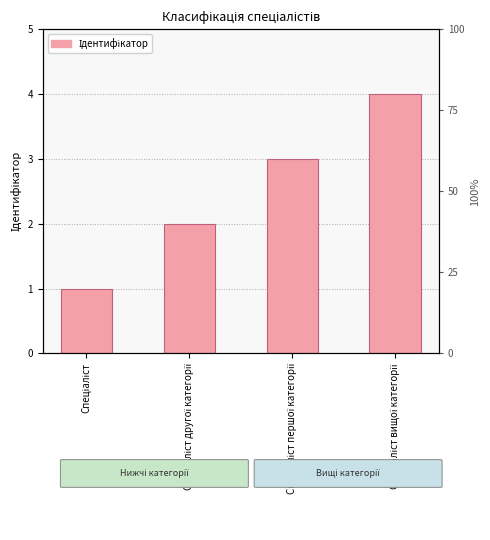

What is the approximate value at Спеціаліст першої категорії?

3